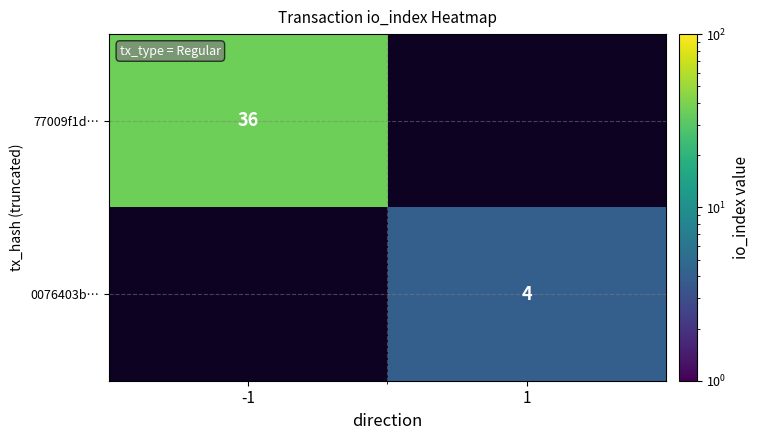

The value of 77009f1d… at -1 is 14. True or false?

False